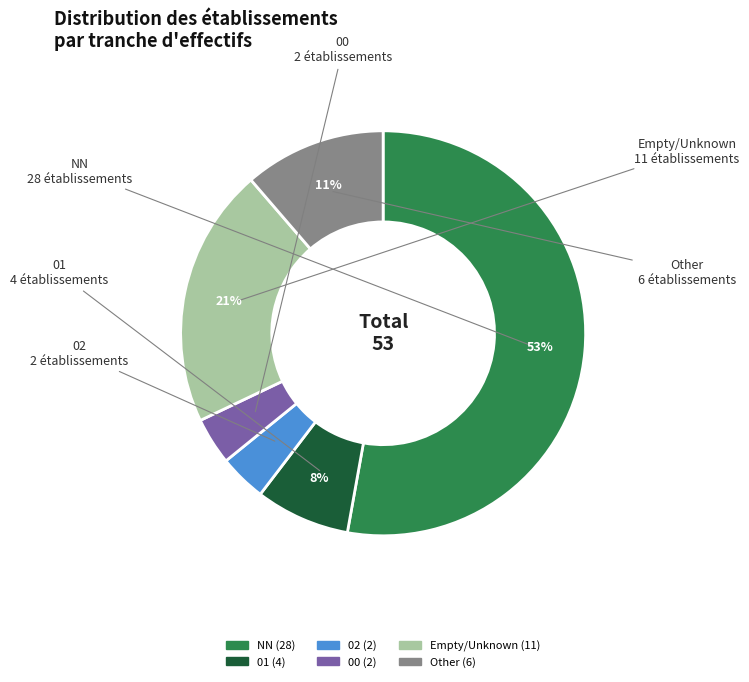

What percentage is the 02 slice, to the nearest percent?

4%